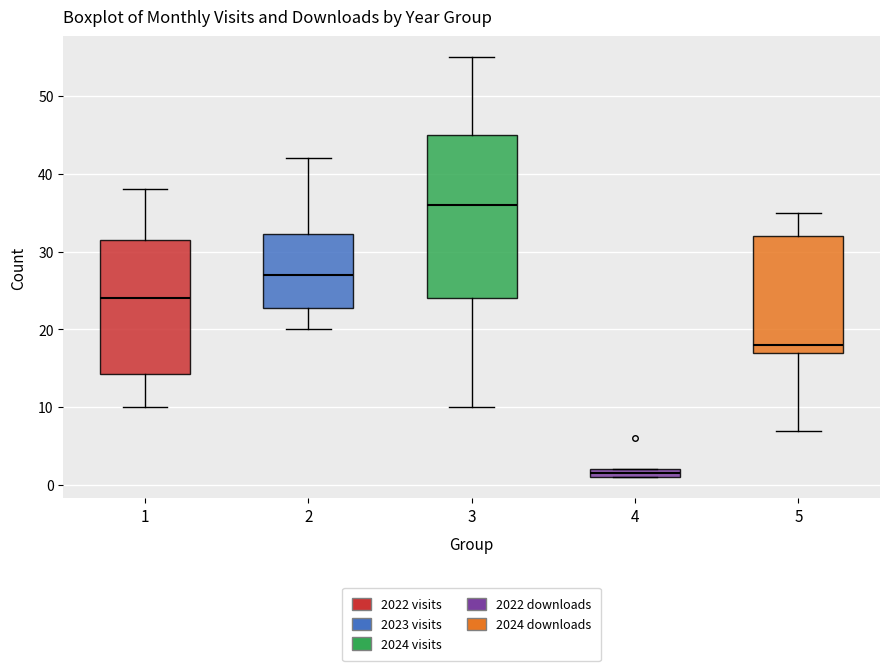

Which box's median line is the lowest?

4